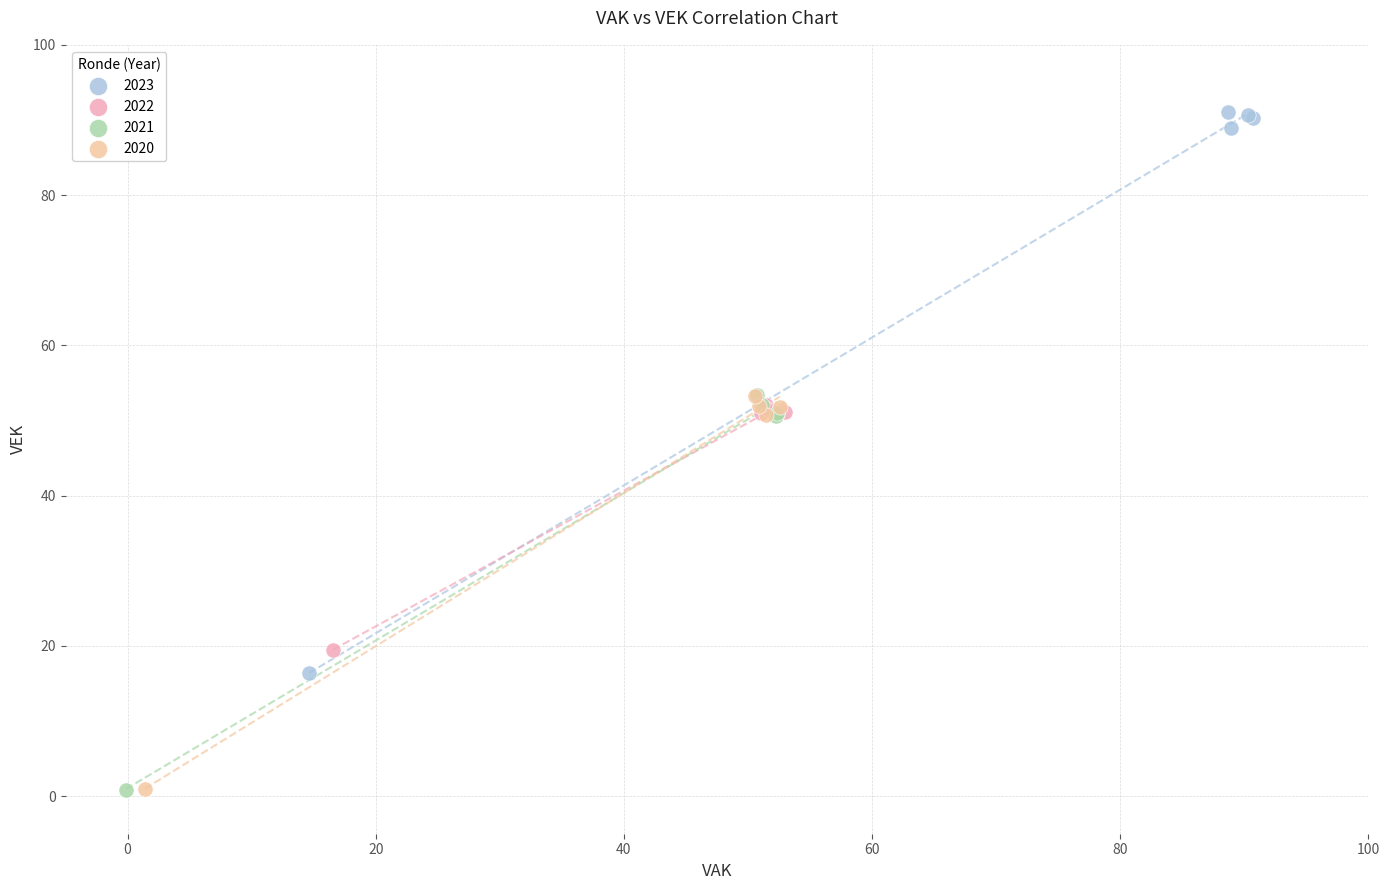

What are all the series names shown in the legend?

2023, 2022, 2021, 2020